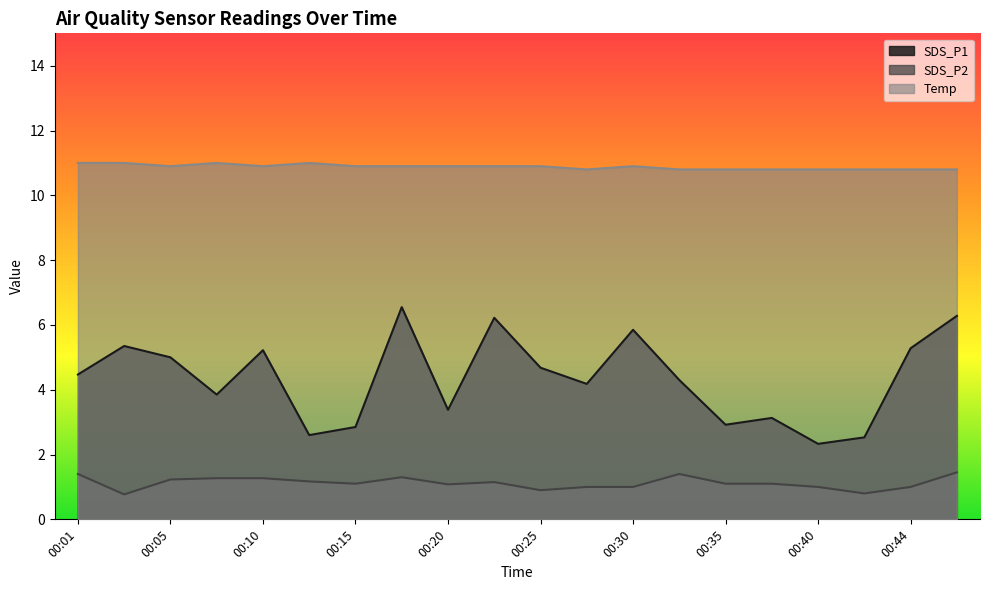

What value does the Temp series have at 00:18?

10.9